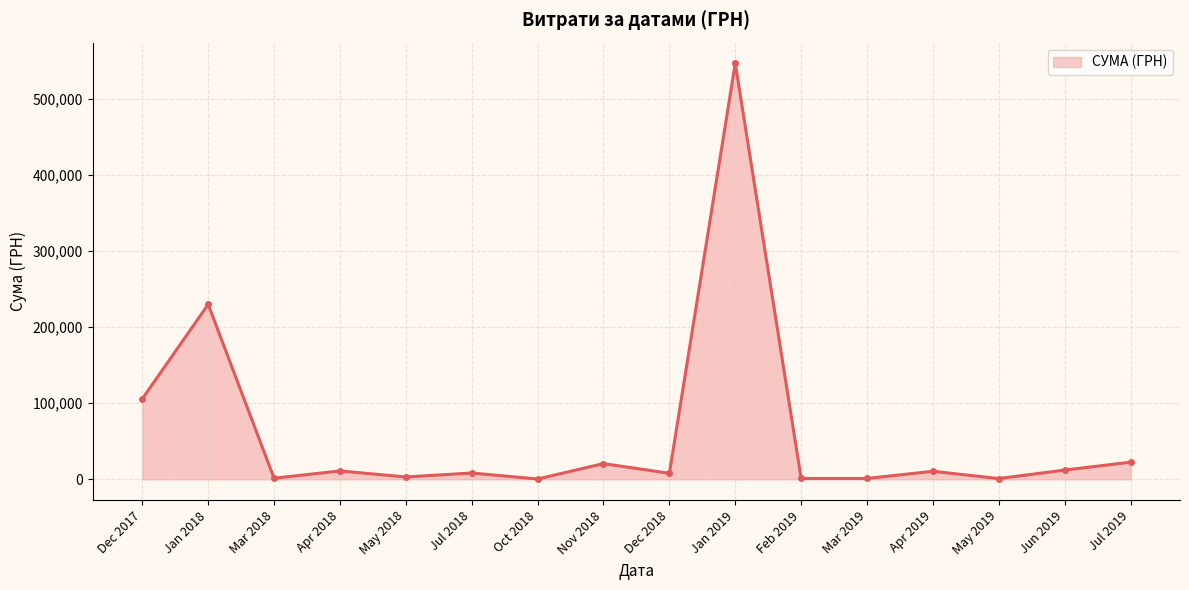

Is it true that the value at Jan 2018 is 230009.3?

True